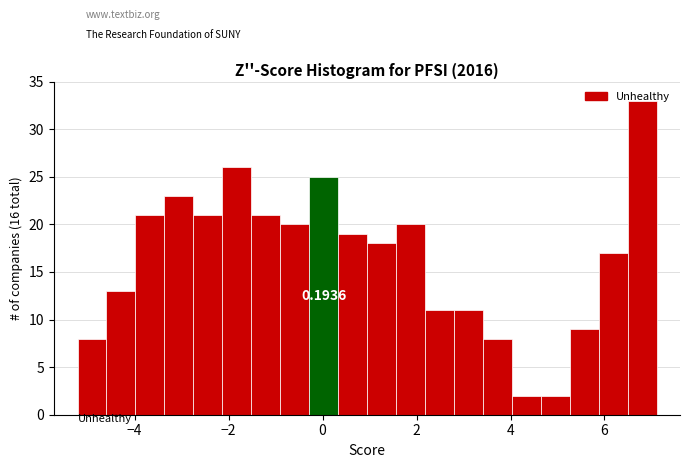

Read against the x-axis, roughly where is the centre of the tallest bar?

6.8